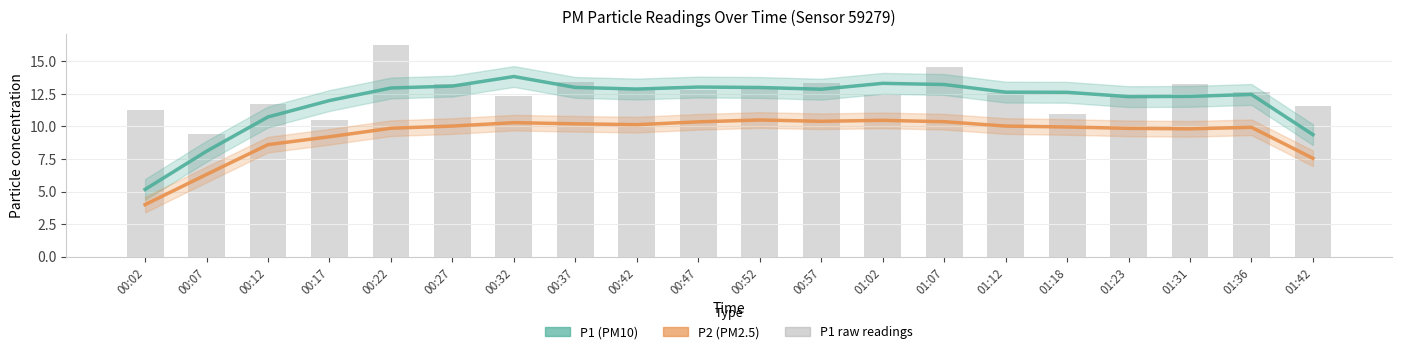

What is the label of the 6th bar from the left?

00:27